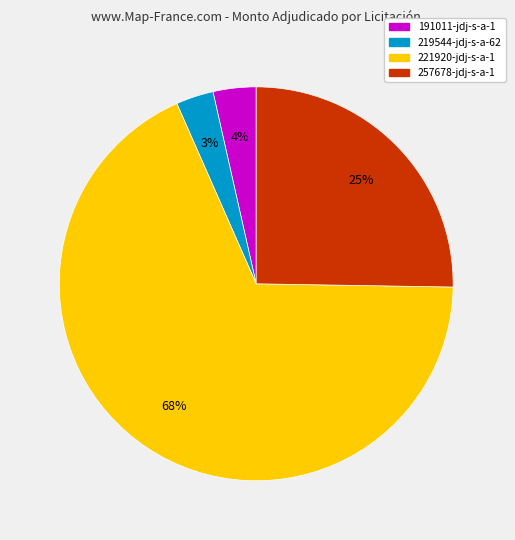

Do 257678-jdj-s-a-1 and 219544-jdj-s-a-62 together represent more than half of the pie?

No